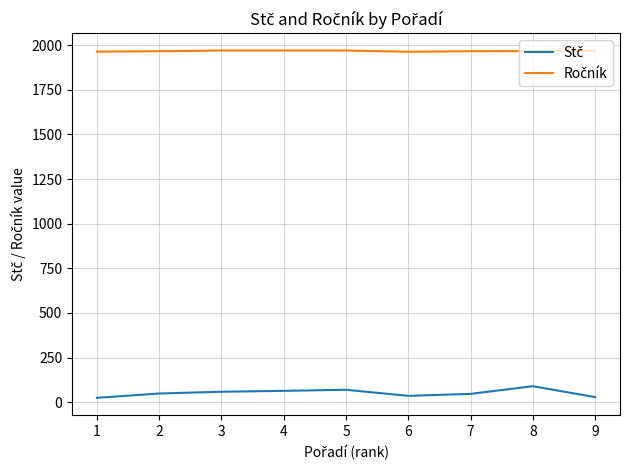

What is the total value across all series at 2?

2015